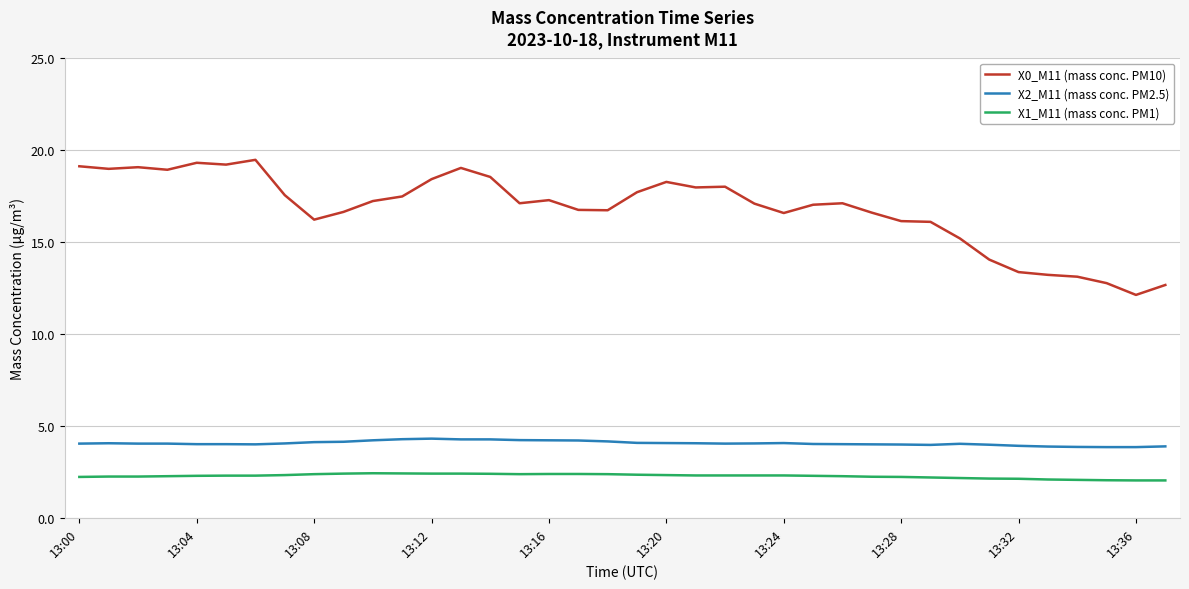

Which series has the largest total across all categories?

X0_M11 (mass conc. PM10)